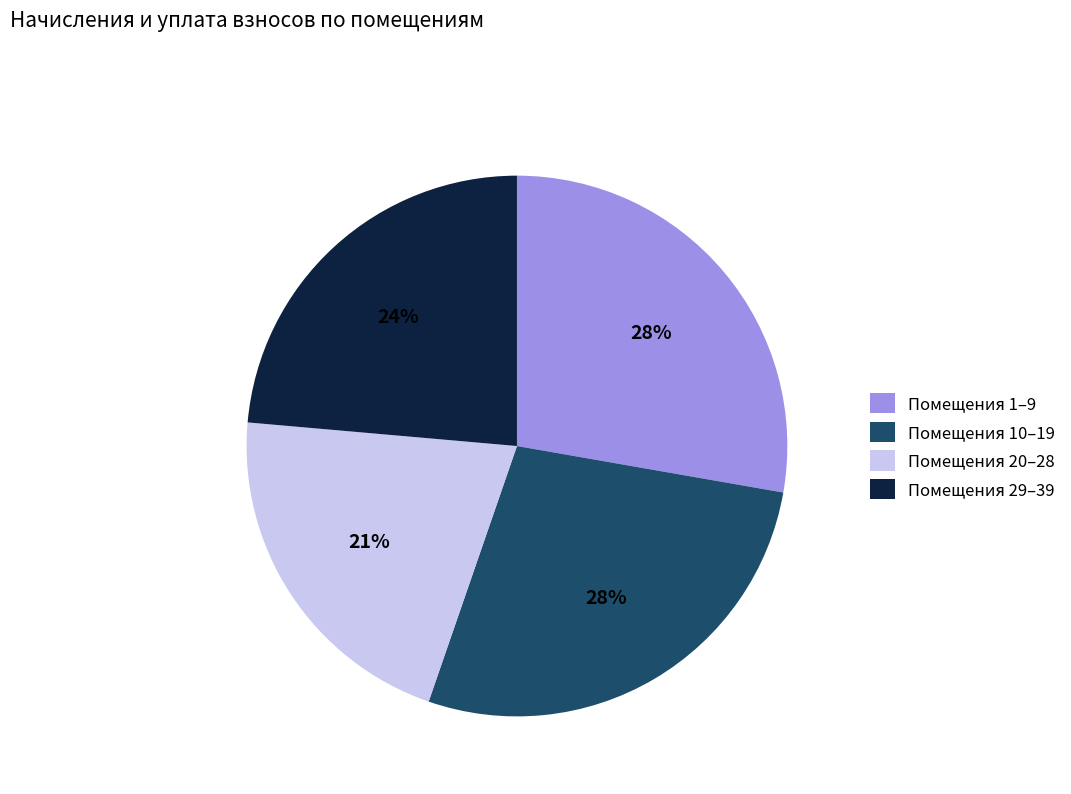

Is the sum of Помещения 29–39 and Помещения 1–9 greater than half?

Yes